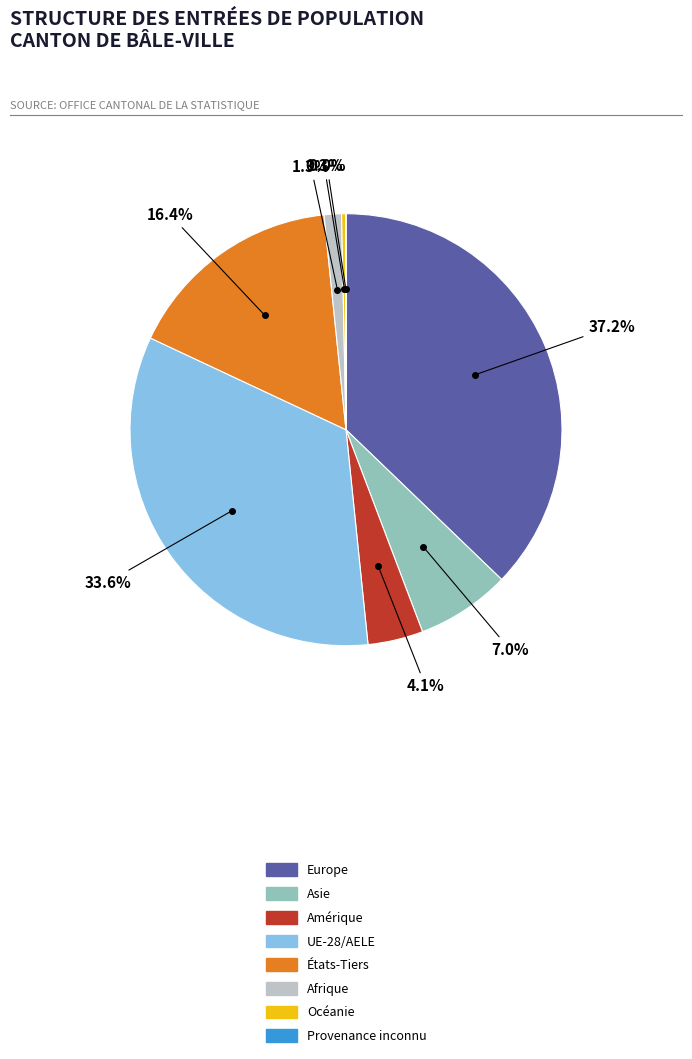

To the nearest percent, what is the combined percentage of États-Tiers and Afrique?

18%